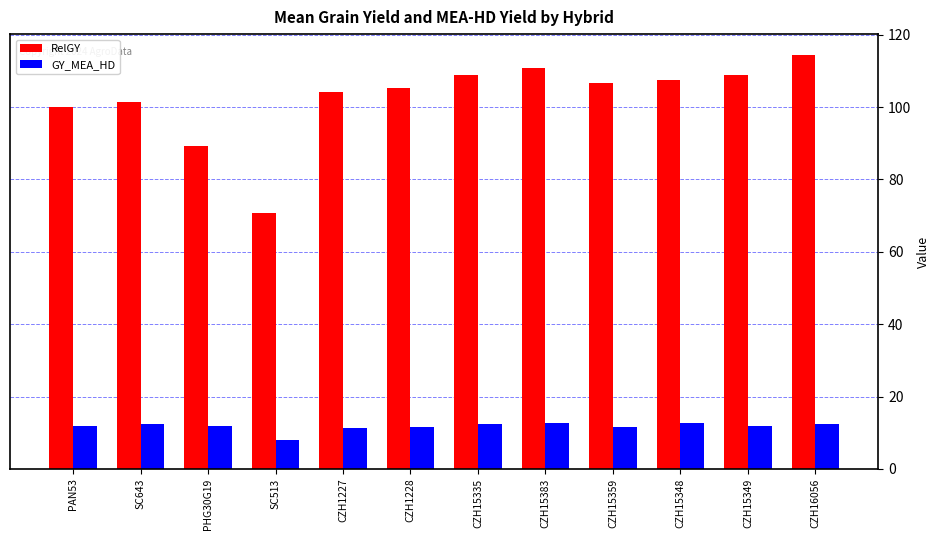

Where is RelGY nearest to the value 92?

PHG30G19